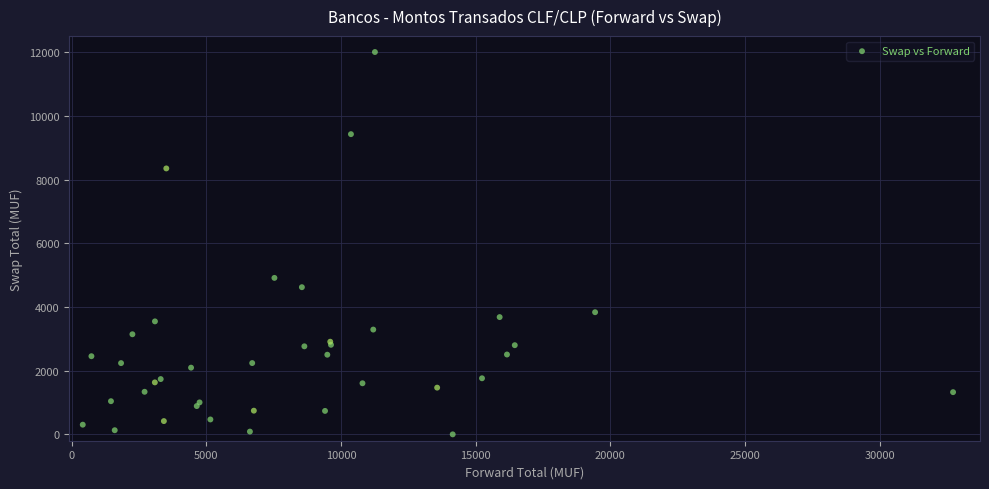

What Y value in the scatter plot is closest to 6006?

4916.4